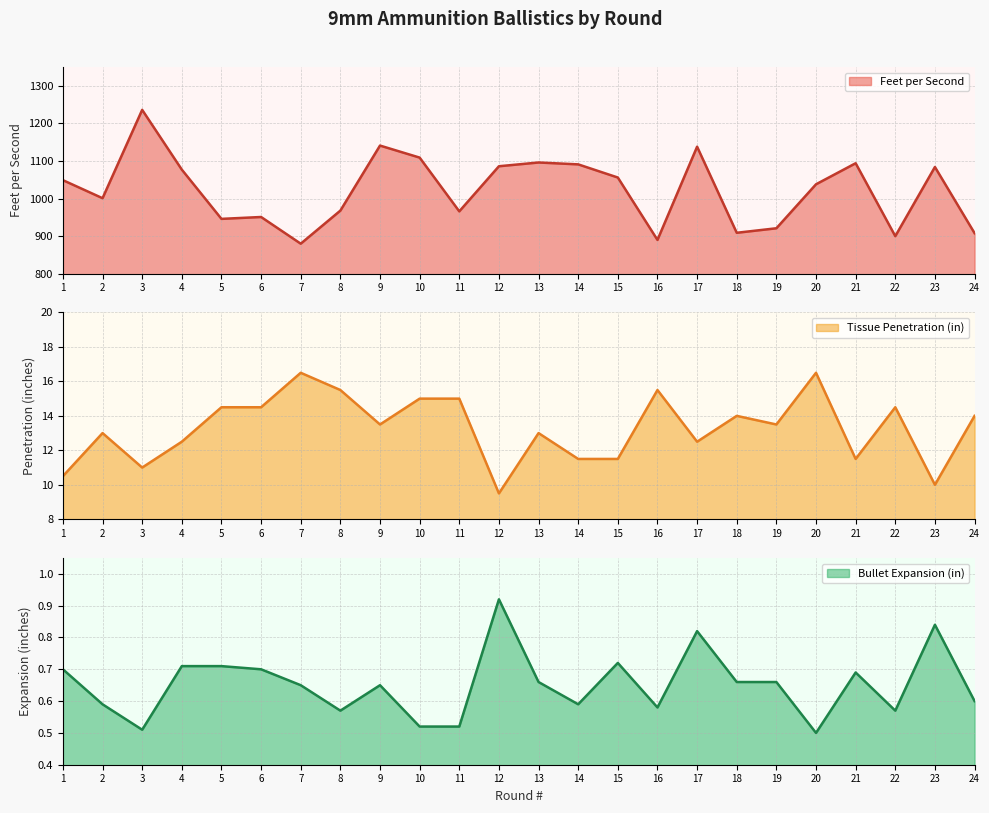

What is the value of the Bullet Expansion (in) point at the 20th from the left?

0.5